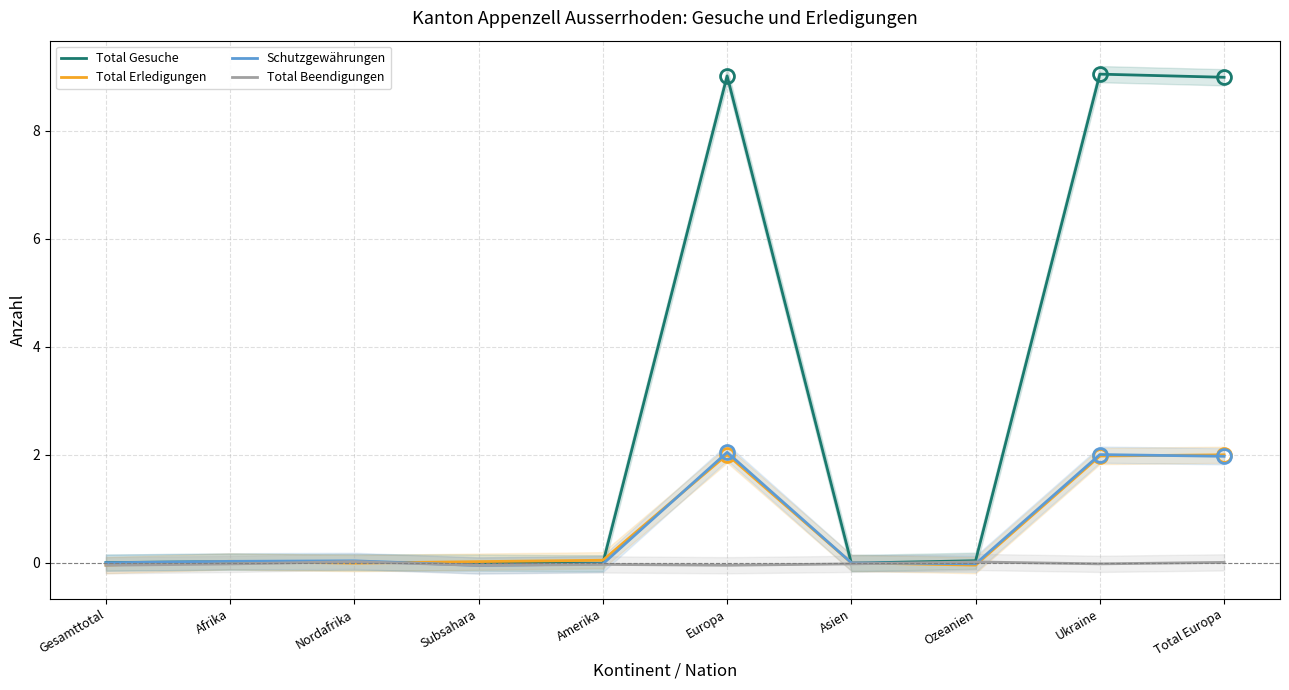

How many categories are shown in the chart?

10